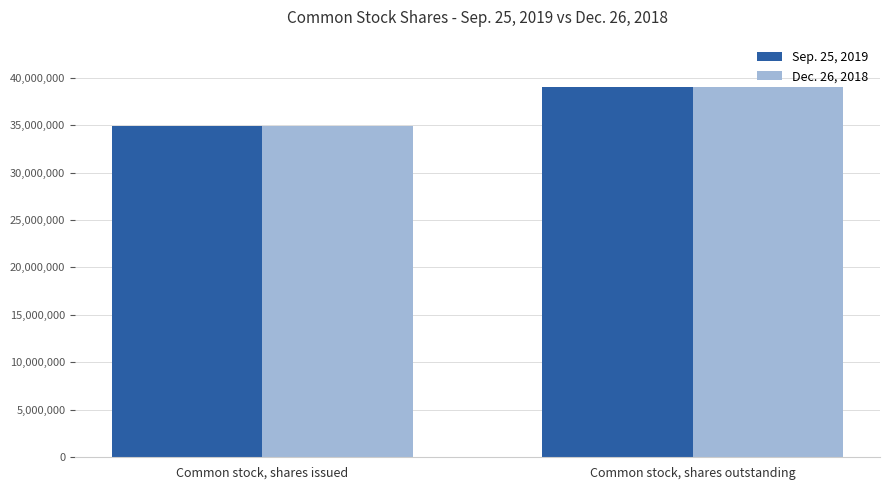

What is the sum of all Dec. 26, 2018 values?

73903167